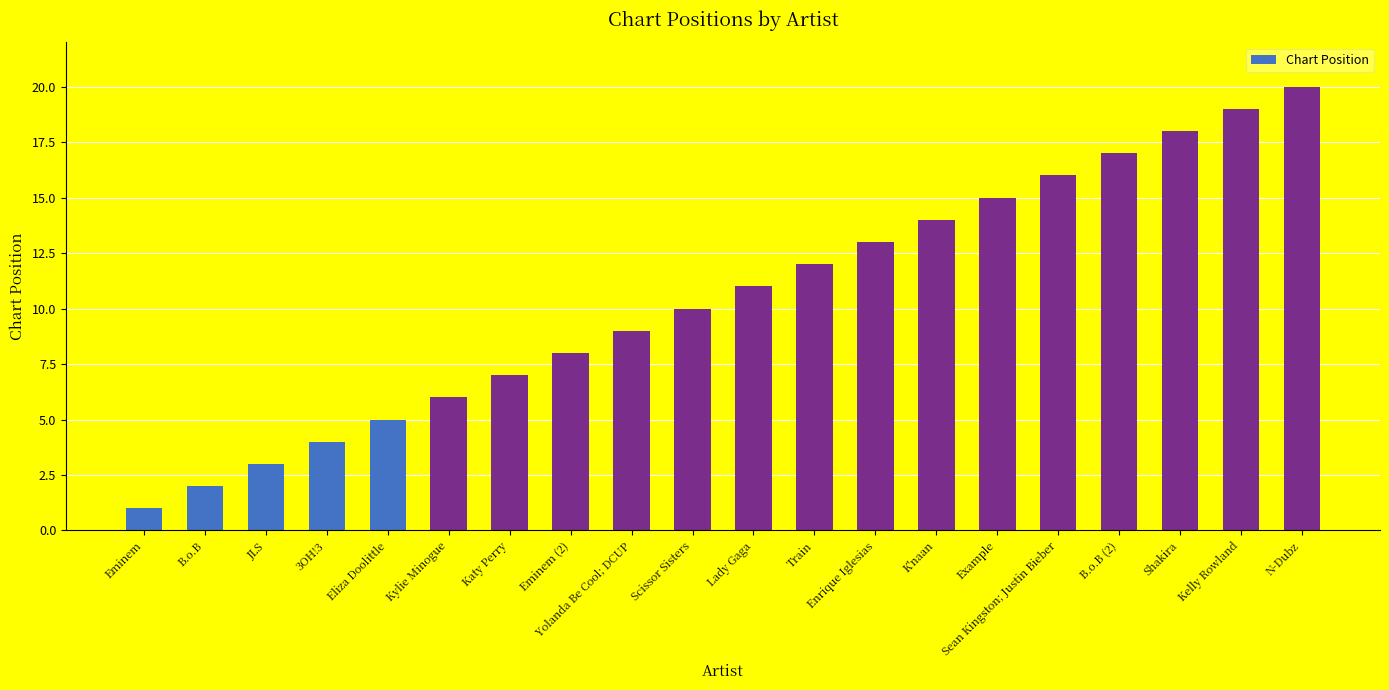

Are the bars grouped side by side (vs. stacked)?

No